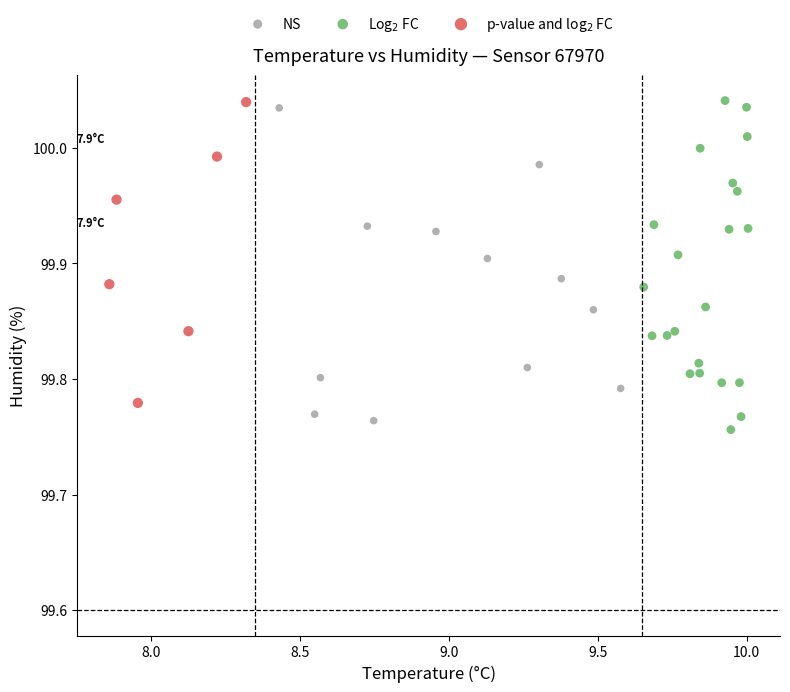

Which series contains the lowest Y value?

Log$_2$ FC